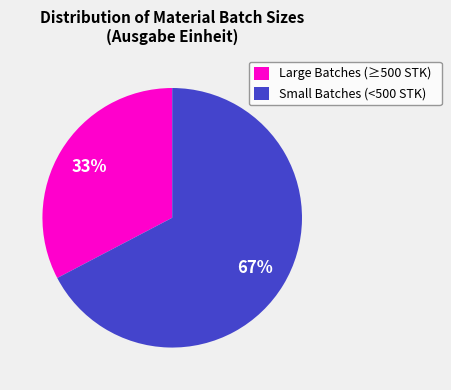

To the nearest percent, what percentage of the pie is Large Batches (≥500 STK)?

33%